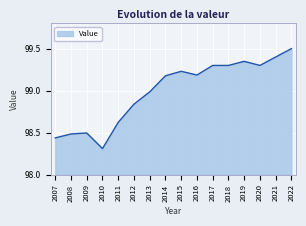

Which has a higher value, 2016 or 2019?

2019